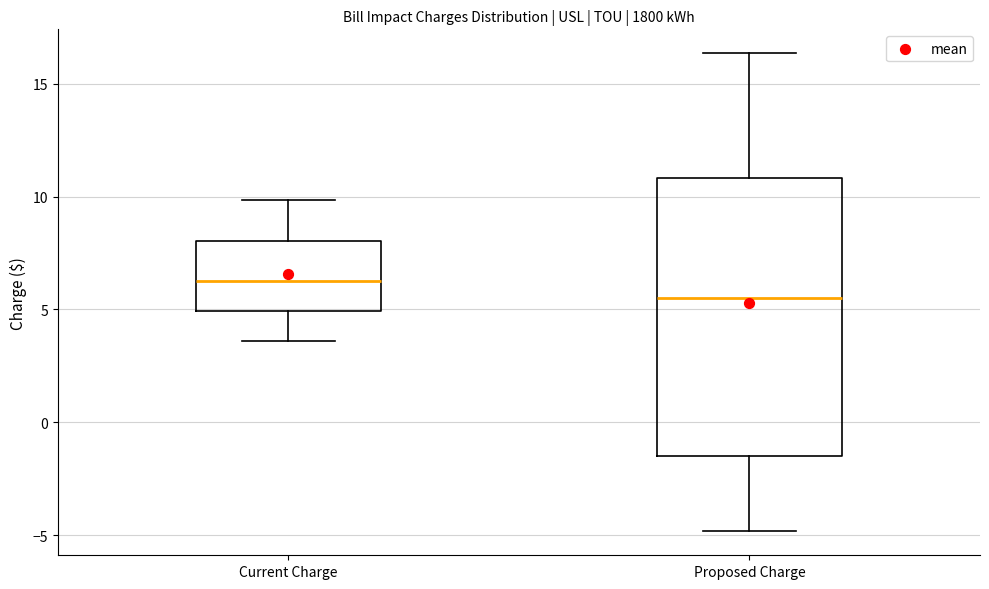

Where does the median line of the box for Current Charge sit on the y-axis? The values are not printed on the chart, so give them approximately, as read against the axis.

6.5